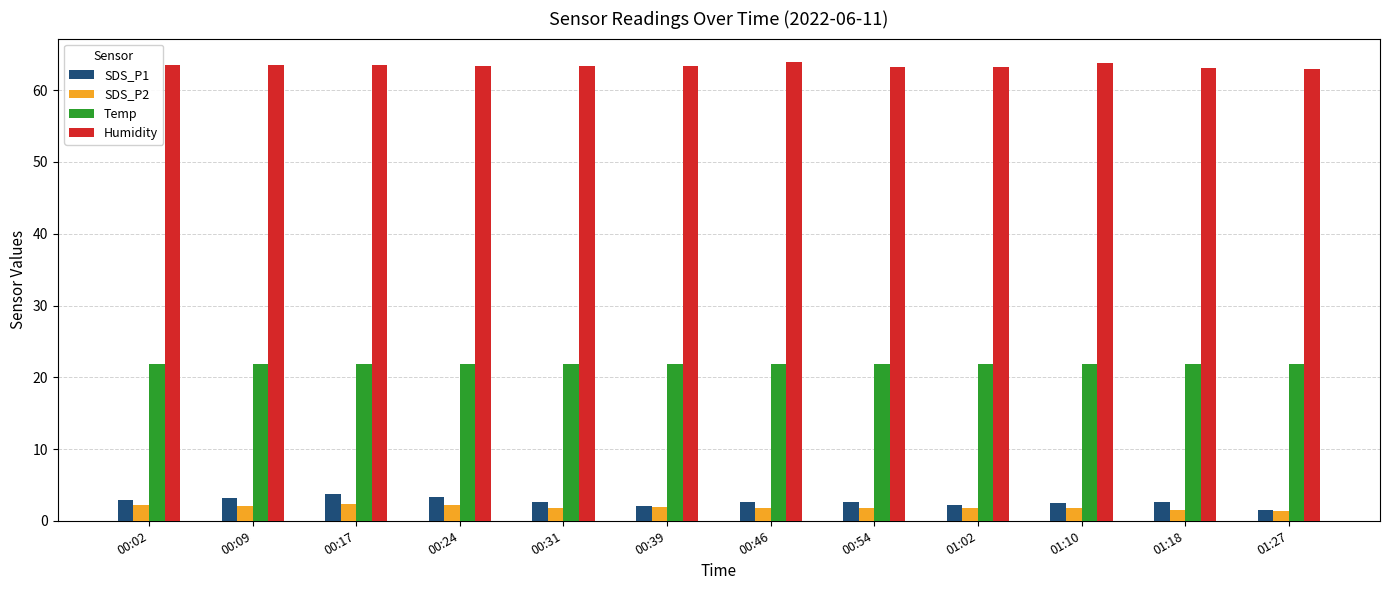

Is it true that Temp equals 5.8 at 00:31?

False